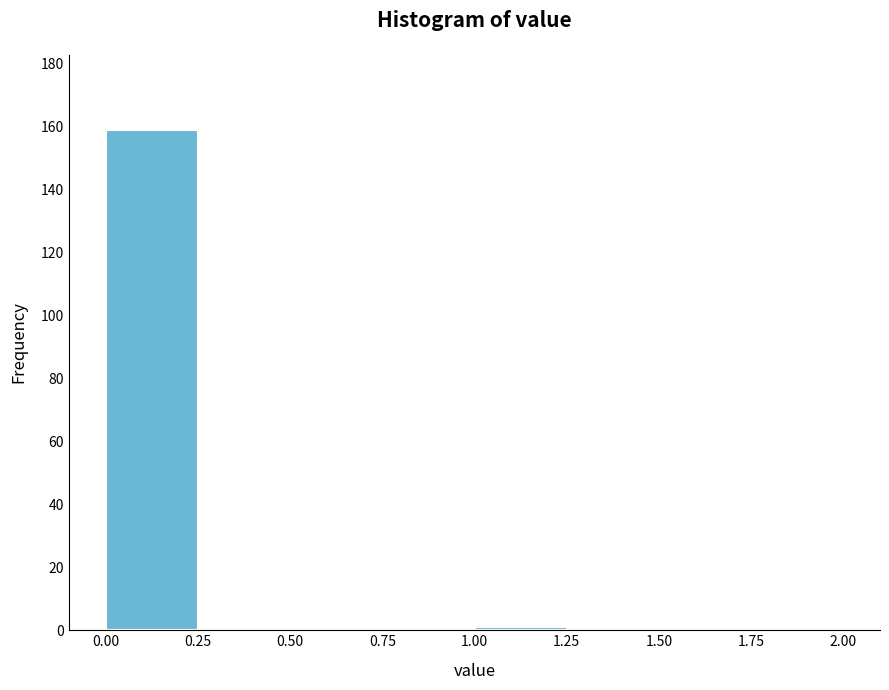

Over which range of the x-axis is the bar tallest?

0.00 to 0.25